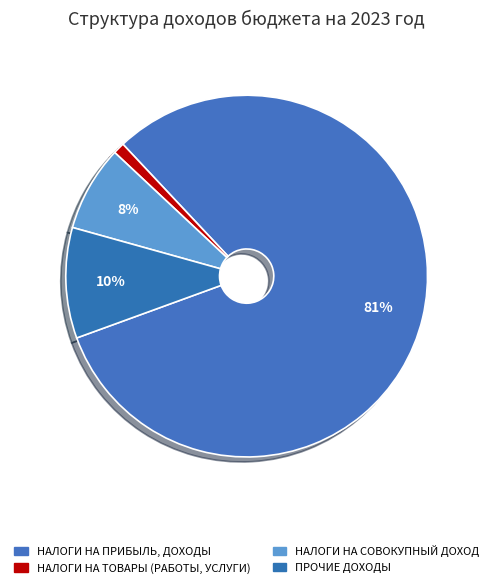

What is the change in value from НАЛОГИ НА СОВОКУПНЫЙ ДОХОД to ПРОЧИЕ ДОХОДЫ?

+5569139.4